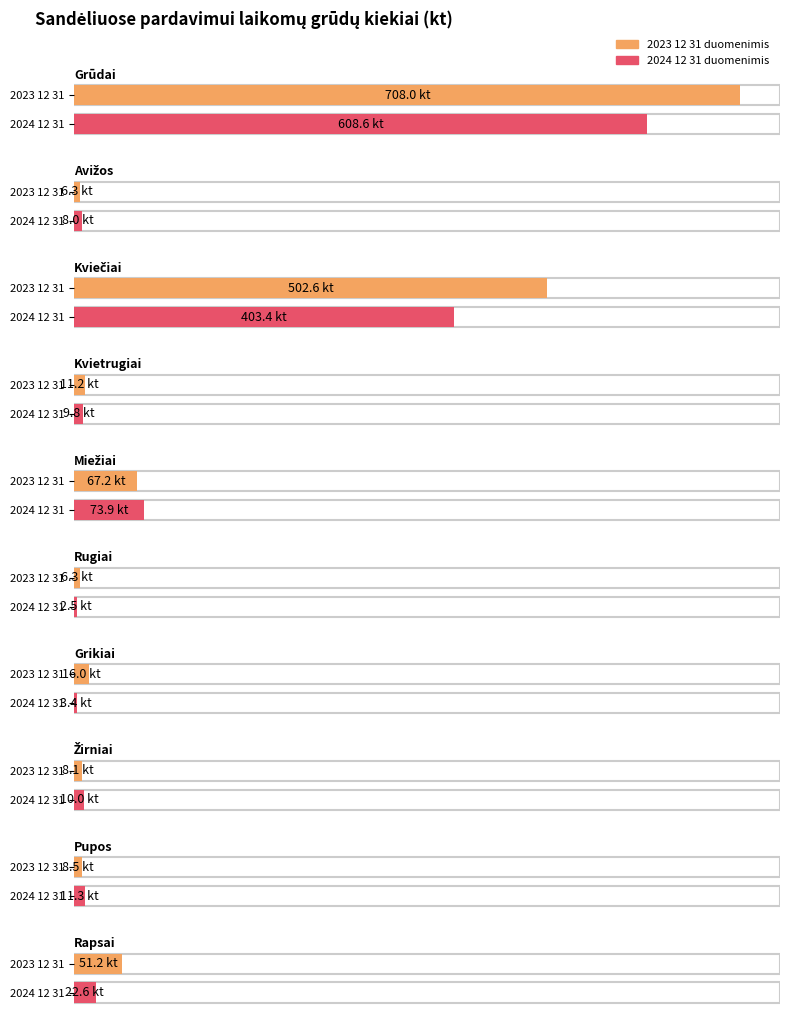

What is the label of the 5th bar from the left?

Miežiai